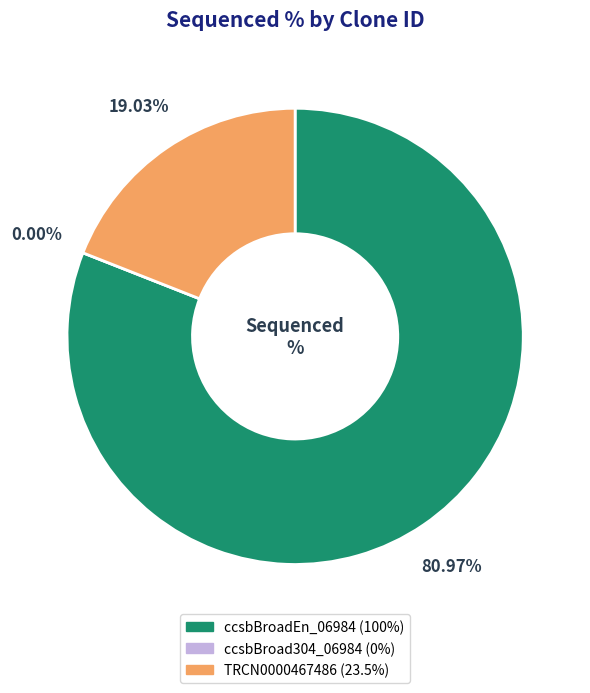

Does any single category account for the majority?

Yes